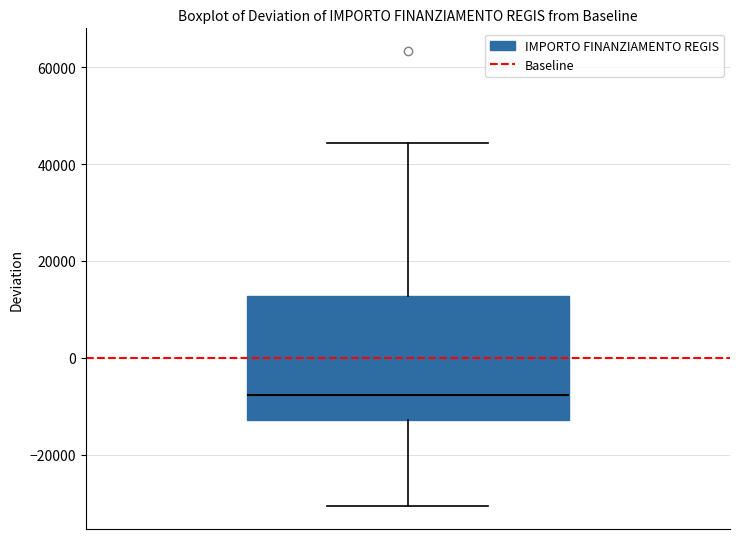

Where does the lower whisker of the box end on the y-axis? The values are not printed on the chart, so give them approximately, as read against the axis.

-30000